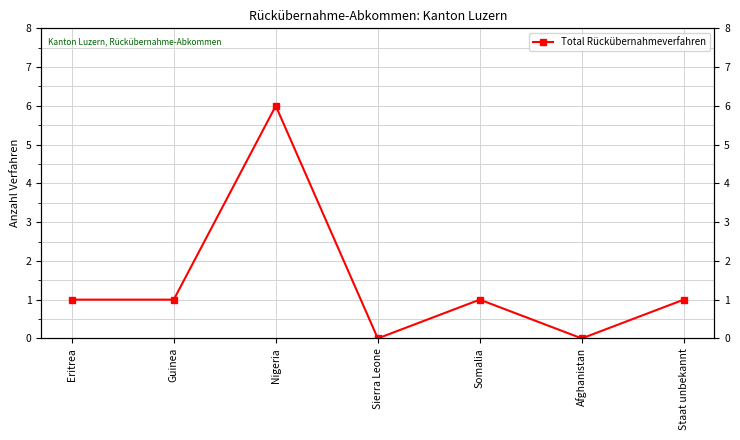

True or false: there are more than 1 points higher than both neighbors.

True